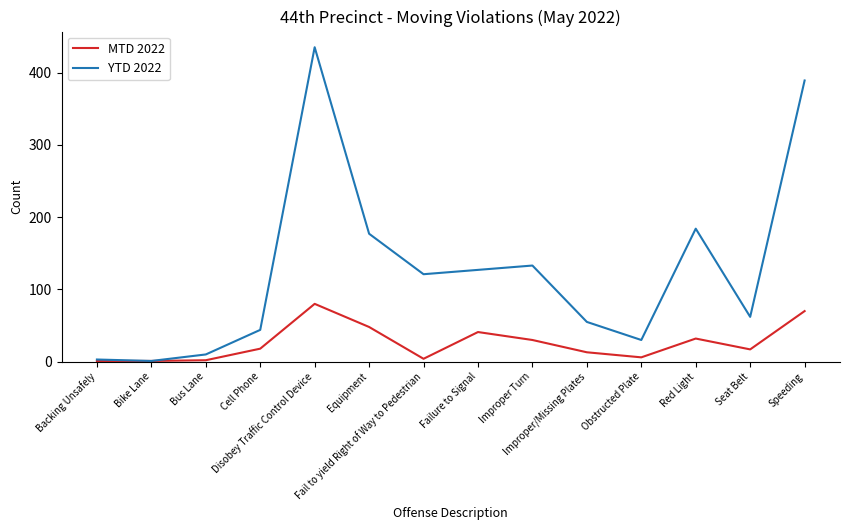

What position from the right is Disobey Traffic Control Device?

10